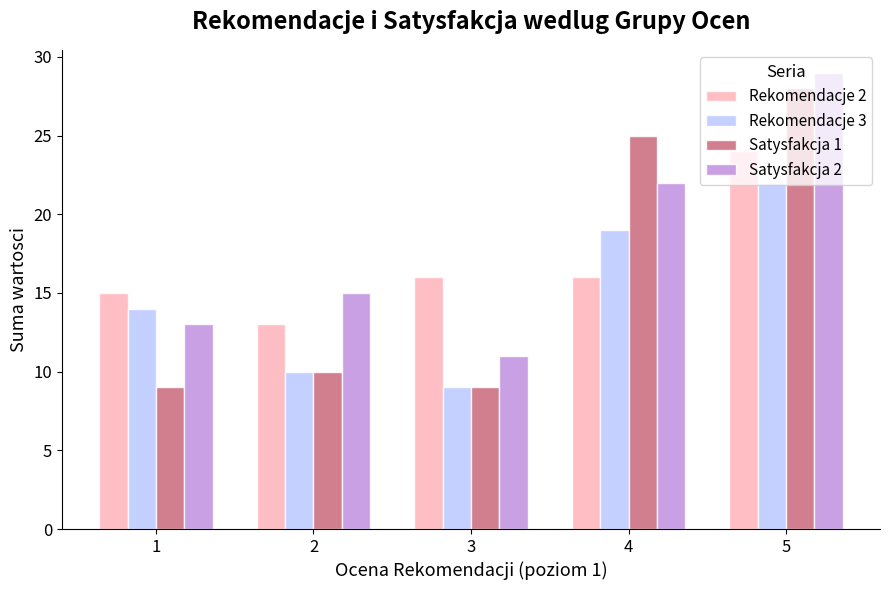

Reading right to left, extract all data points from this chart.

Rekomendacje 2: 5=24	4=16	3=16	2=13	1=15
Rekomendacje 3: 5=22	4=19	3=9	2=10	1=14
Satysfakcja 1: 5=28	4=25	3=9	2=10	1=9
Satysfakcja 2: 5=29	4=22	3=11	2=15	1=13